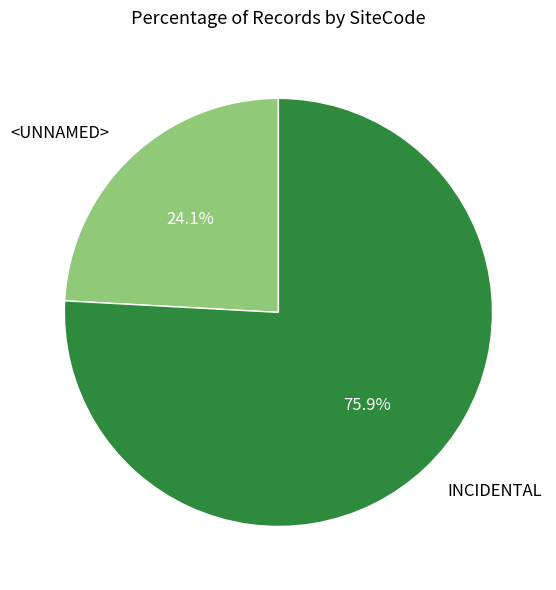

To the nearest percent, what is the difference between the <UNNAMED> and INCIDENTAL slice percentages?

52%